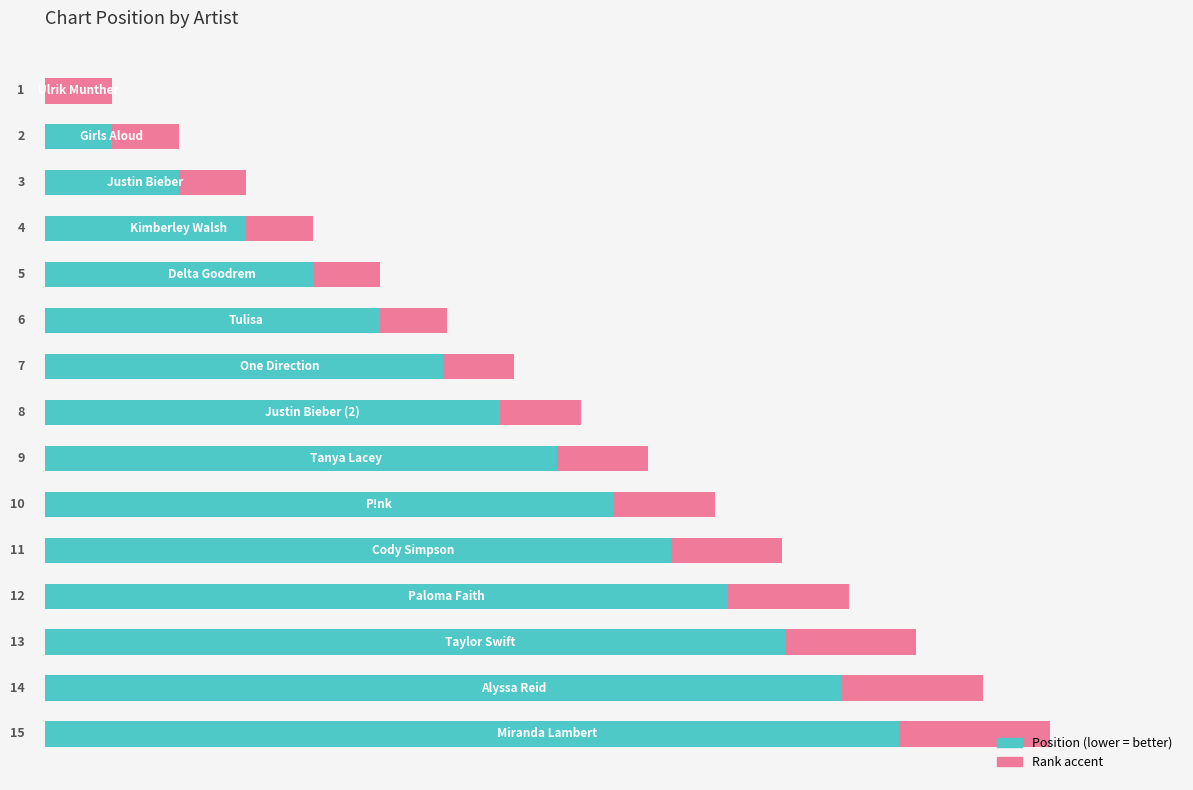

What is the value of the Position bar at the 14th from the left?

14.0